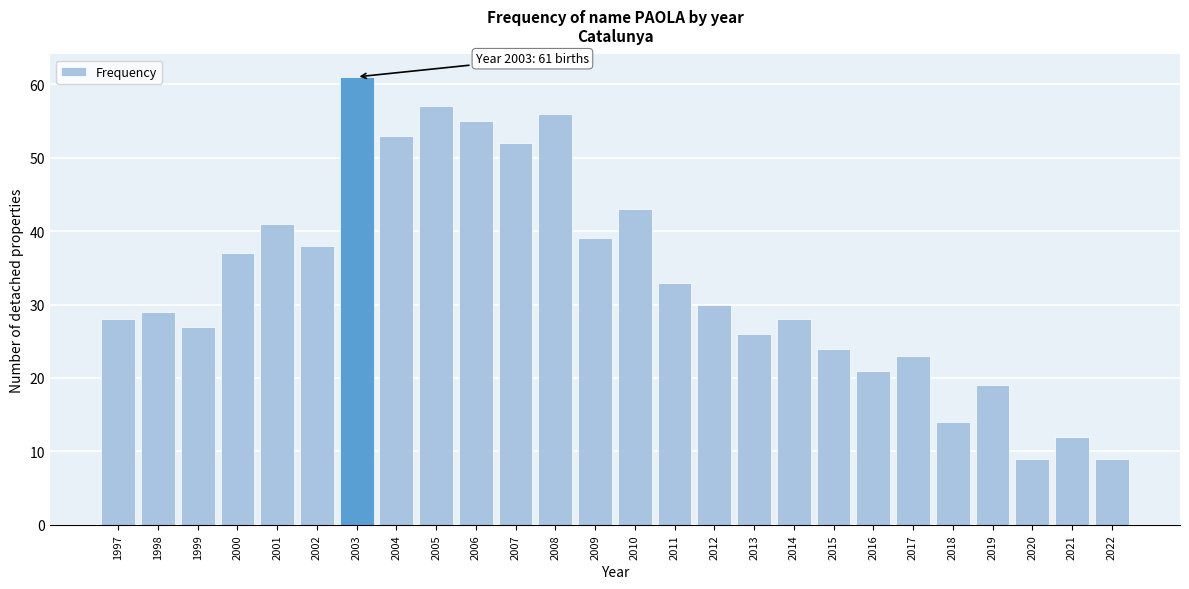

Reading left to right, extract all data points from this chart.

28	29	27	37	41	38	61	53	57	55	52	56	39	43	33	30	26	28	24	21	23	14	19	9	12	9